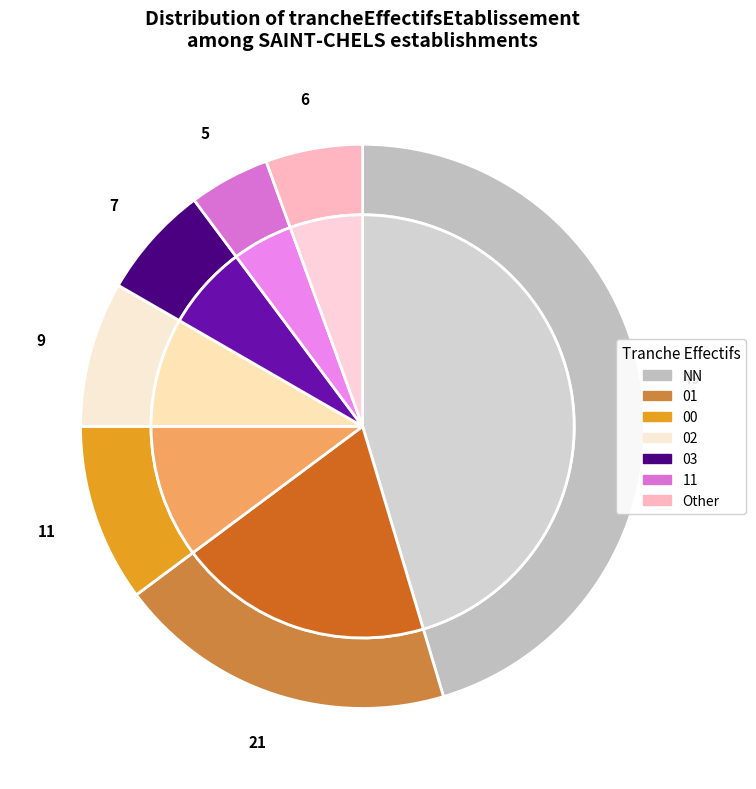

How many slices are in this pie chart?

7